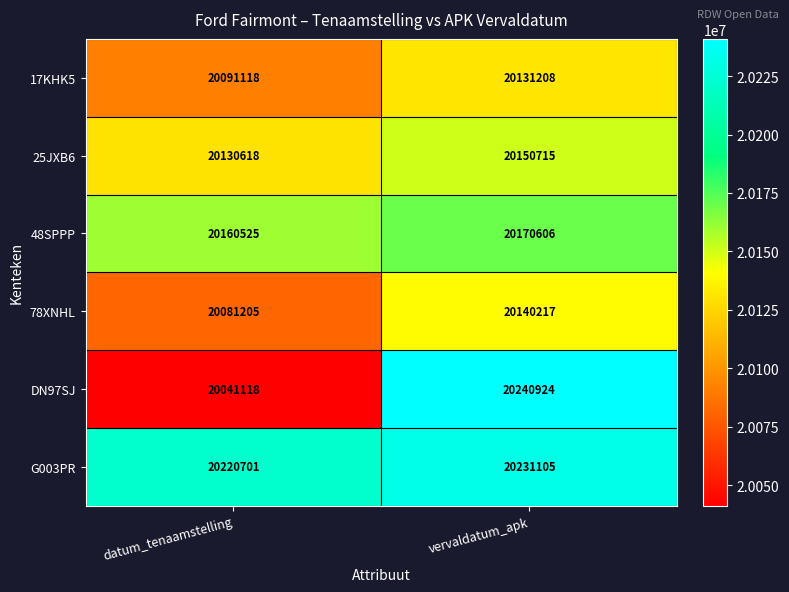

What is the approximate value of G003PR at vervaldatum_apk?

20231105